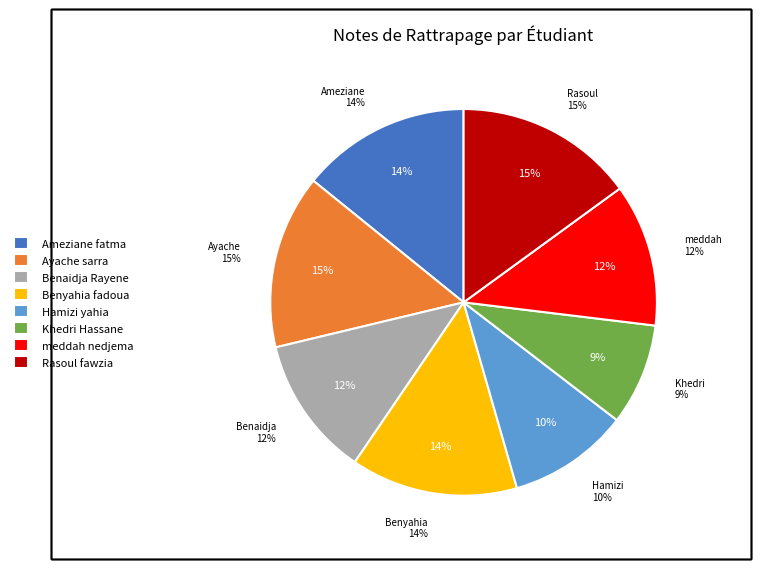

True or false: Rasoul fawzia accounts for 8% of the total.

False